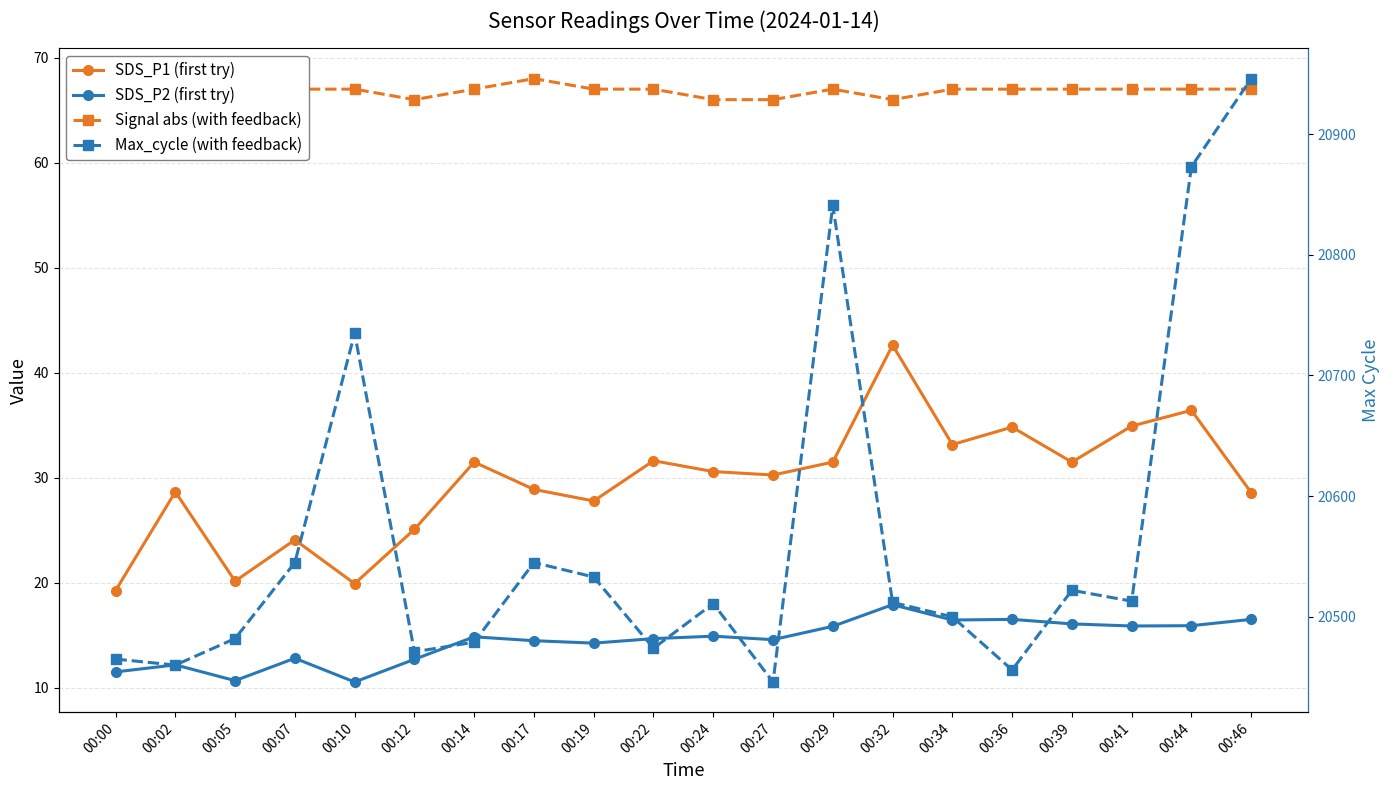

Reading left to right, list all the values displayed in this chart.

SDS_P1 (first try): 00:00=19.3	00:02=28.7	00:05=20.2	00:07=24.1	00:10=19.9	00:12=25.1	00:14=31.5	00:17=28.9	00:19=27.8	00:22=31.6	00:24=30.6	00:27=30.3	00:29=31.5	00:32=42.6	00:34=33.2	00:36=34.8	00:39=31.5	00:41=34.9	00:44=36.4	00:46=28.6
SDS_P2 (first try): 00:00=11.5	00:02=12.2	00:05=10.7	00:07=12.8	00:10=10.6	00:12=12.7	00:14=14.9	00:17=14.5	00:19=14.3	00:22=14.7	00:24=14.9	00:27=14.6	00:29=15.9	00:32=17.9	00:34=16.5	00:36=16.5	00:39=16.1	00:41=15.9	00:44=15.9	00:46=16.5
Signal abs (with feedback): 00:00=66.0	00:02=66.0	00:05=66.0	00:07=67.0	00:10=67.0	00:12=66.0	00:14=67.0	00:17=68.0	00:19=67.0	00:22=67.0	00:24=66.0	00:27=66.0	00:29=67.0	00:32=66.0	00:34=67.0	00:36=67.0	00:39=67.0	00:41=67.0	00:44=67.0	00:46=67.0
Max_cycle (with feedback): 00:00=20465.0	00:02=20460.0	00:05=20482.0	00:07=20545.0	00:10=20735.0	00:12=20471.0	00:14=20479.0	00:17=20545.0	00:19=20533.0	00:22=20474.0	00:24=20511.0	00:27=20446.0	00:29=20841.0	00:32=20512.0	00:34=20500.0	00:36=20456.0	00:39=20522.0	00:41=20513.0	00:44=20873.0	00:46=20946.0